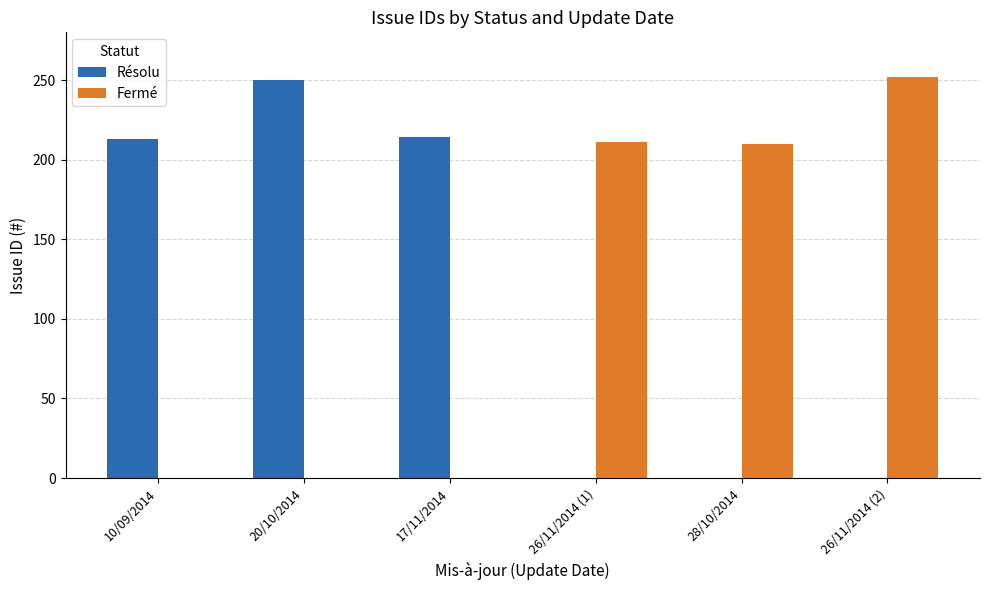

Which series changed the most between 17/11/2014 and 26/11/2014 (2)?

Fermé